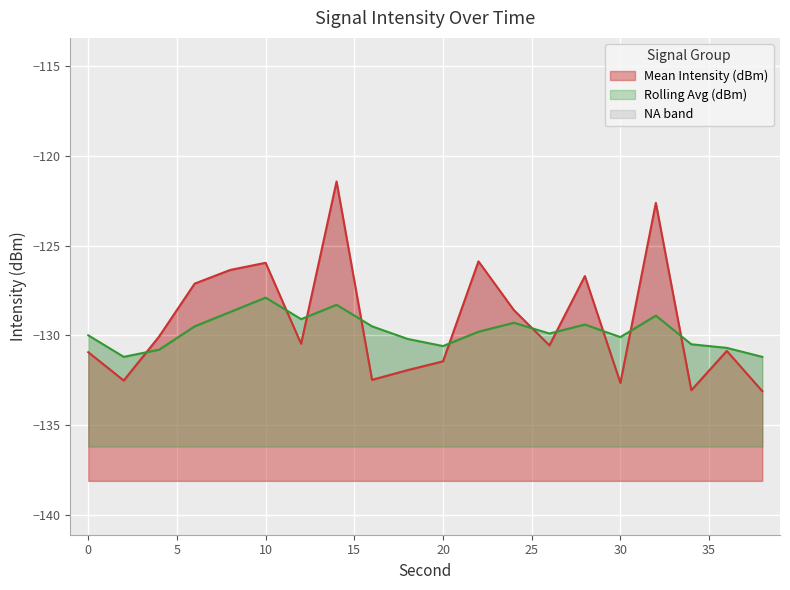

In Rolling Avg (dBm), how many points are higher than both neighbors (excluding endpoints)?

5